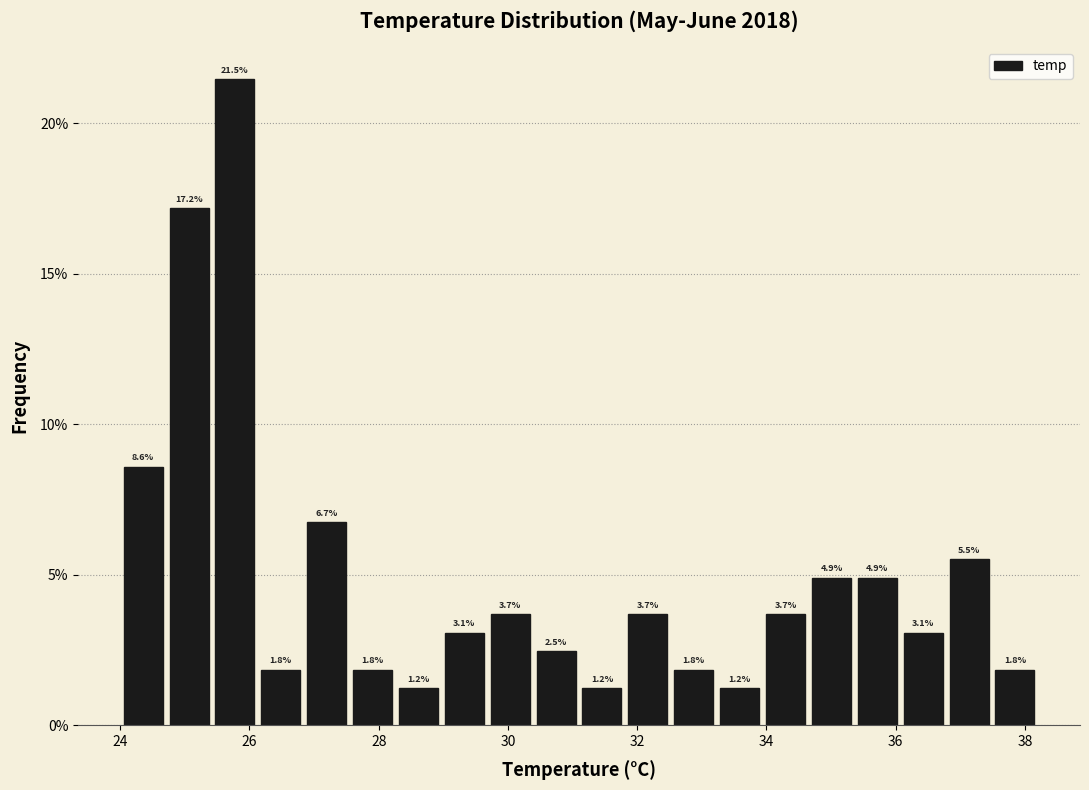

Around what value on the x-axis is the tallest bar? Give the approximate position of its centre, as read against the axis.

25.8